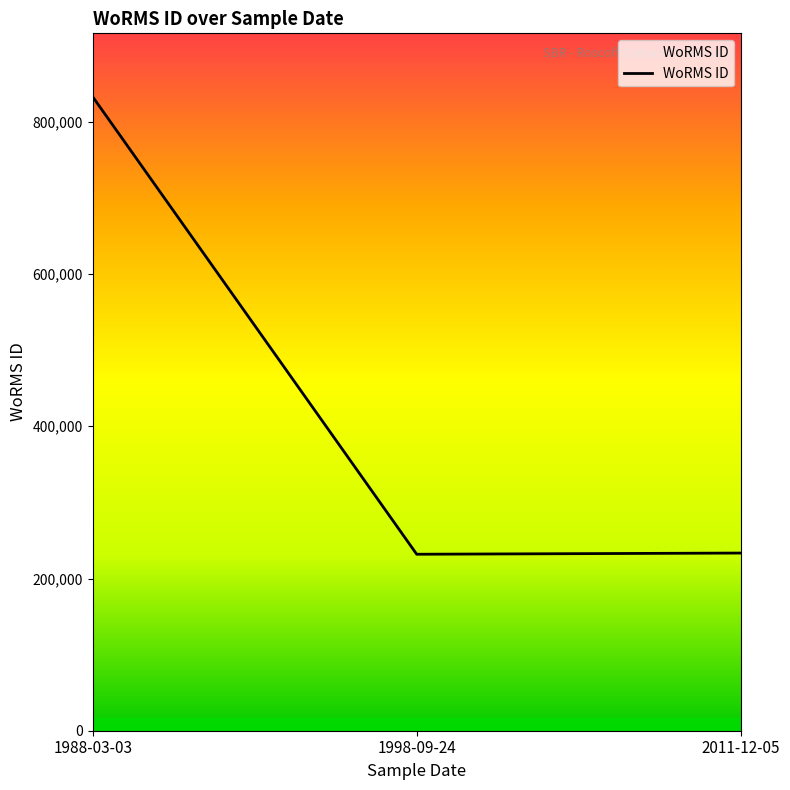

Does the chart have visible grid lines?

No